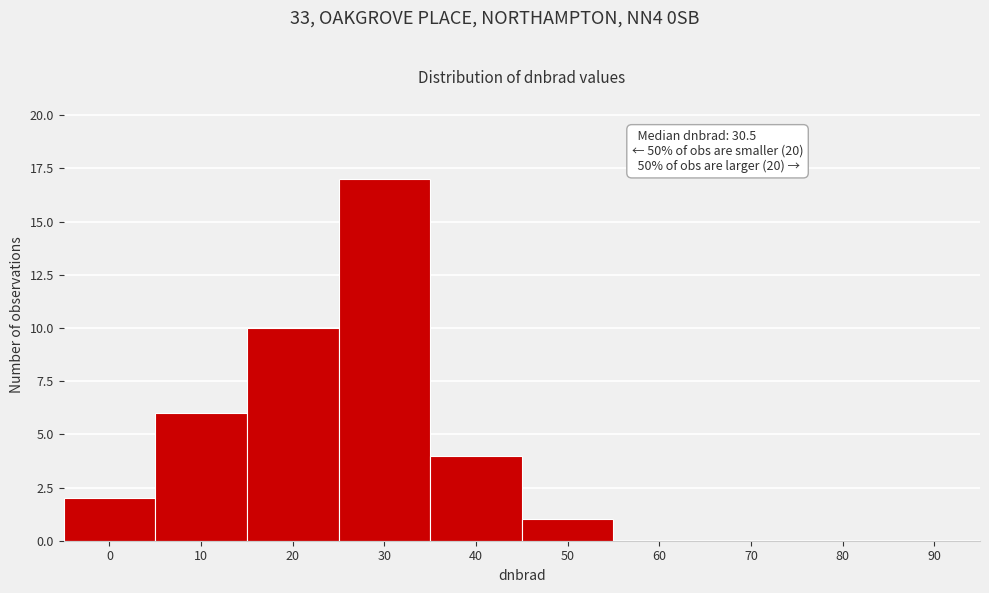

Reading right to left, transcribe all the data shown in this chart.

90=0	80=0	70=0	60=0	50=1	40=4	30=17	20=10	10=6	0=2